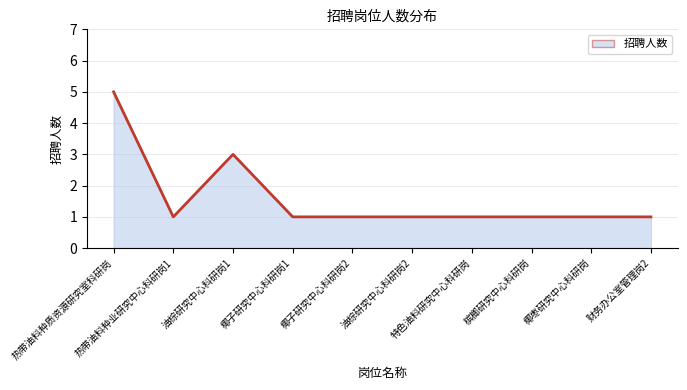

The chart shows a value of 1 at 槟榔研究中心科研岗. True or false?

True